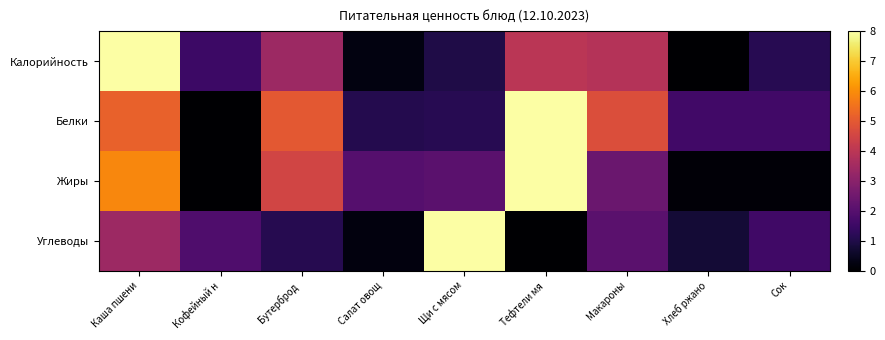

What is the total value across all series at Каша пшени?

22.4